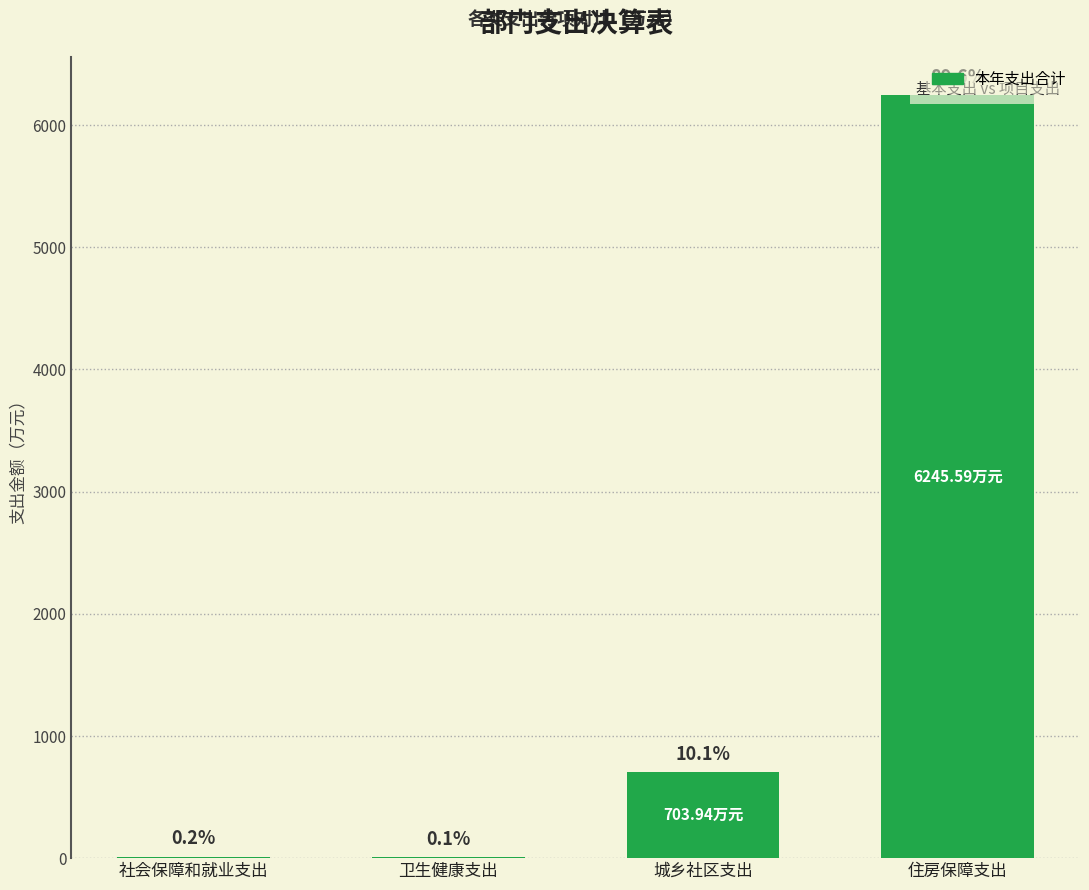

List the labels in order of value, smallest first.

卫生健康支出, 社会保障和就业支出, 城乡社区支出, 住房保障支出